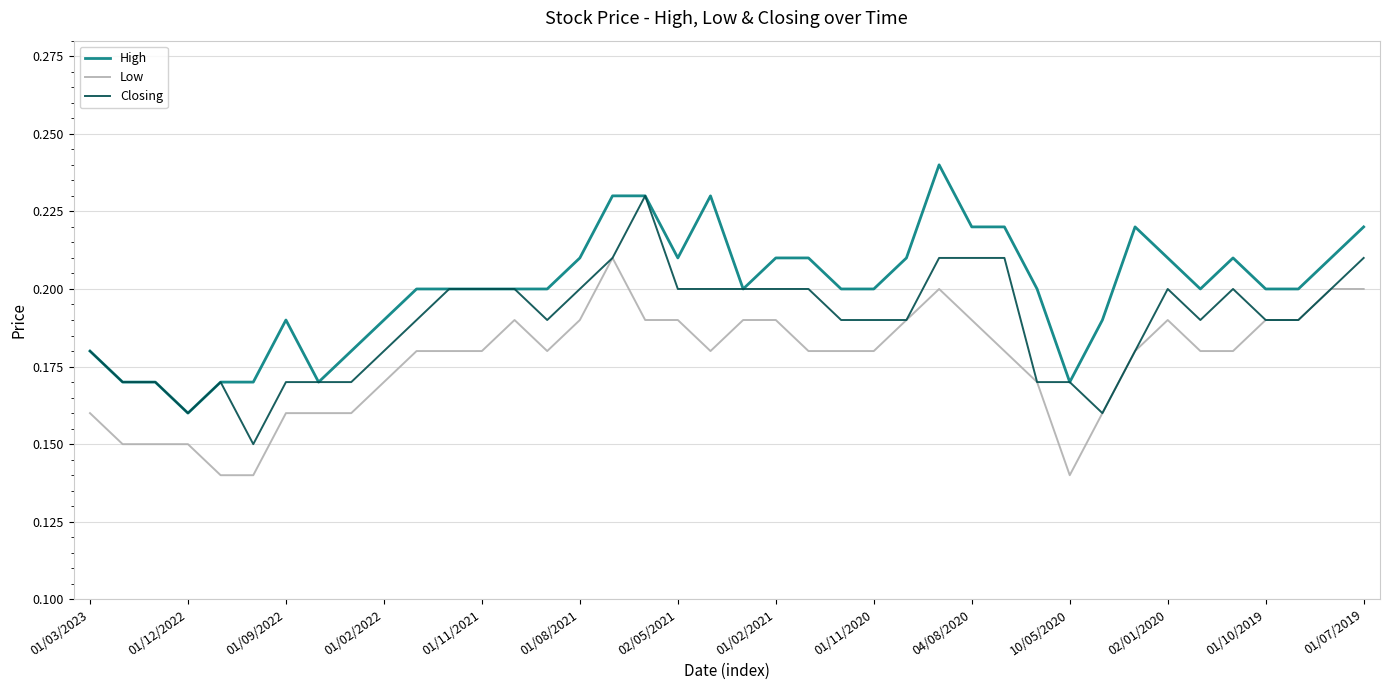

Which series has the largest total across all categories?

High